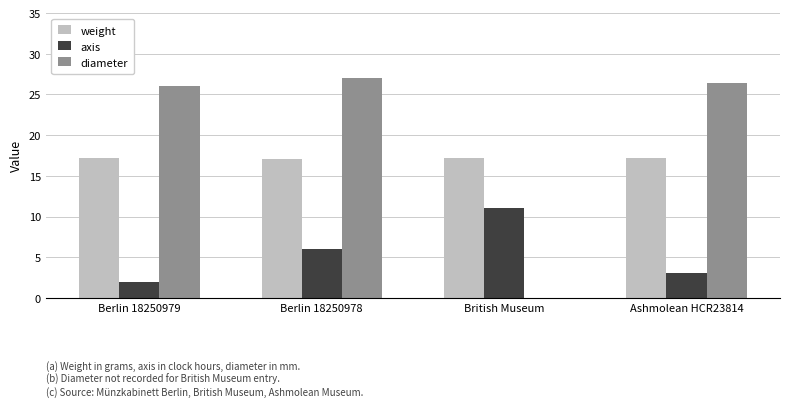

What is the total value across all series at British Museum?

28.2